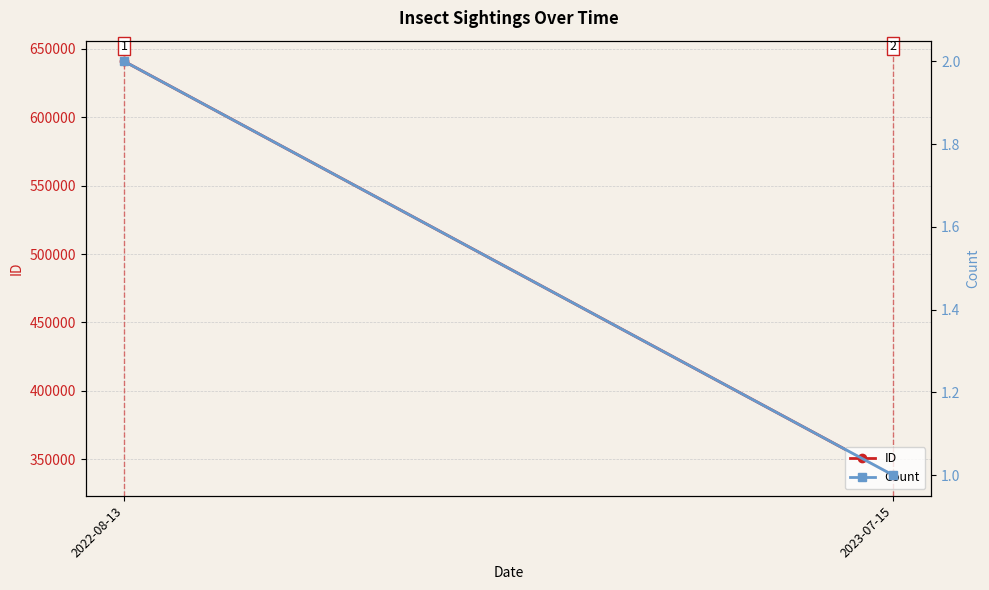

What is the total value across all series at 2022-08-13?

640874